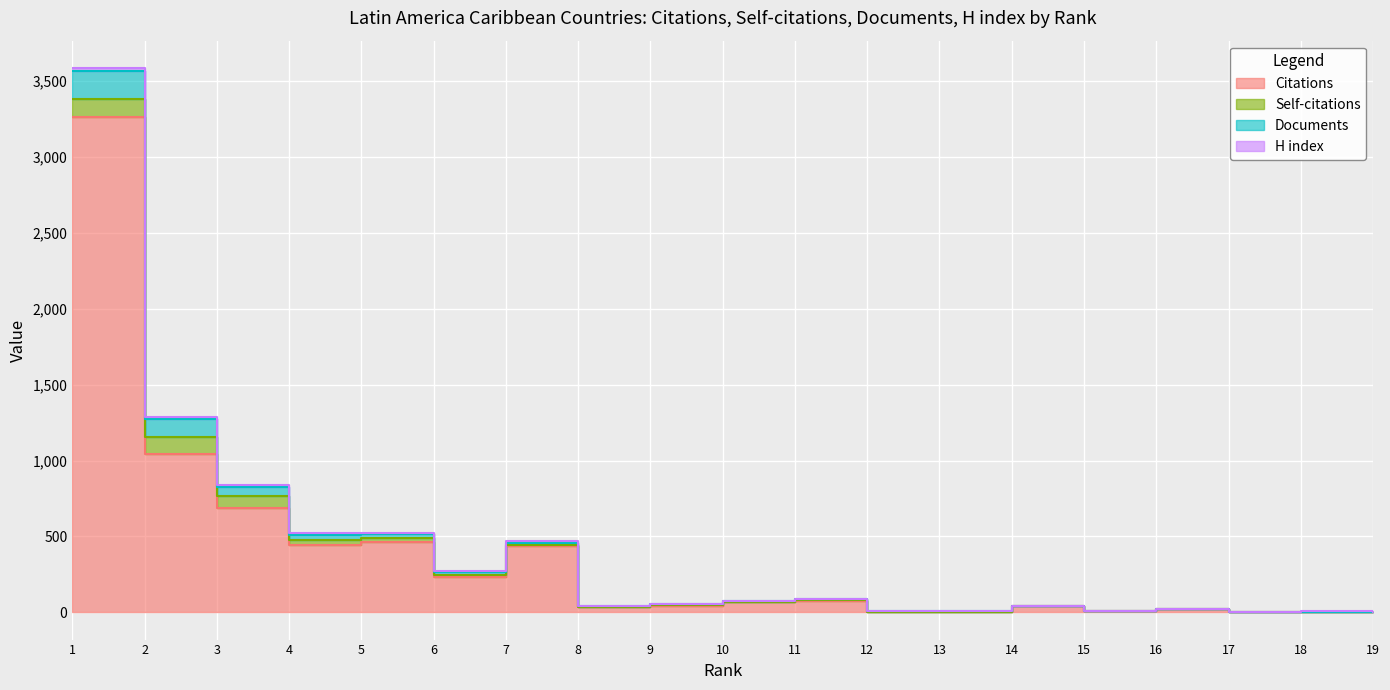

Which category has the highest value across all series?

1